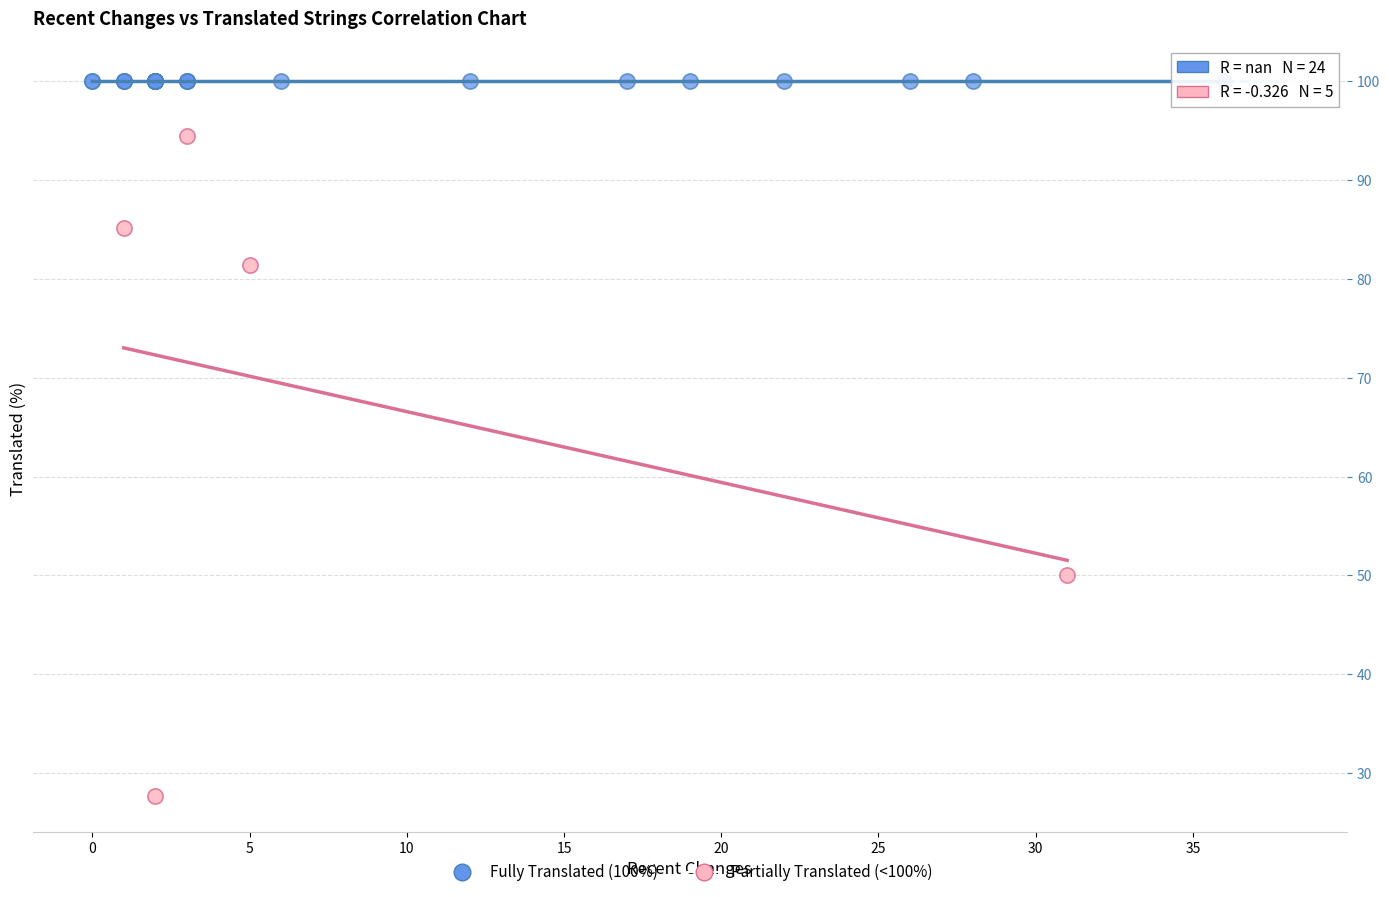

Which series reaches the minimum Y coordinate?

Partially Translated (<100%)